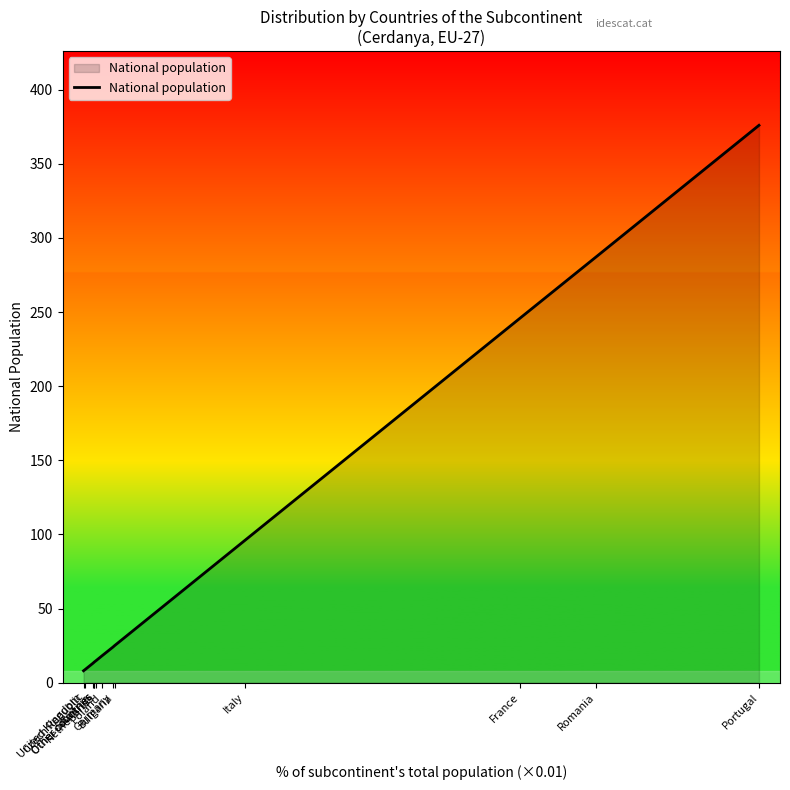

Where does the data first go above 18?

Germany